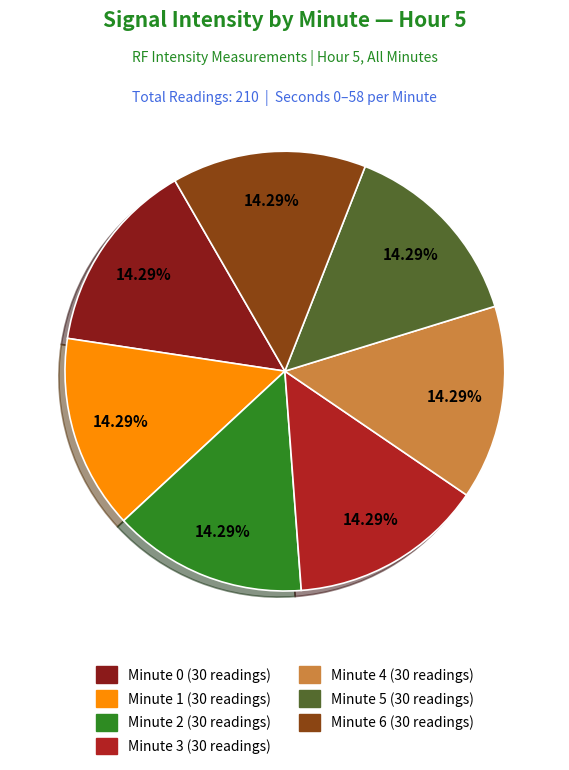

To the nearest percent, what percentage of the pie is Minute 0?

14%